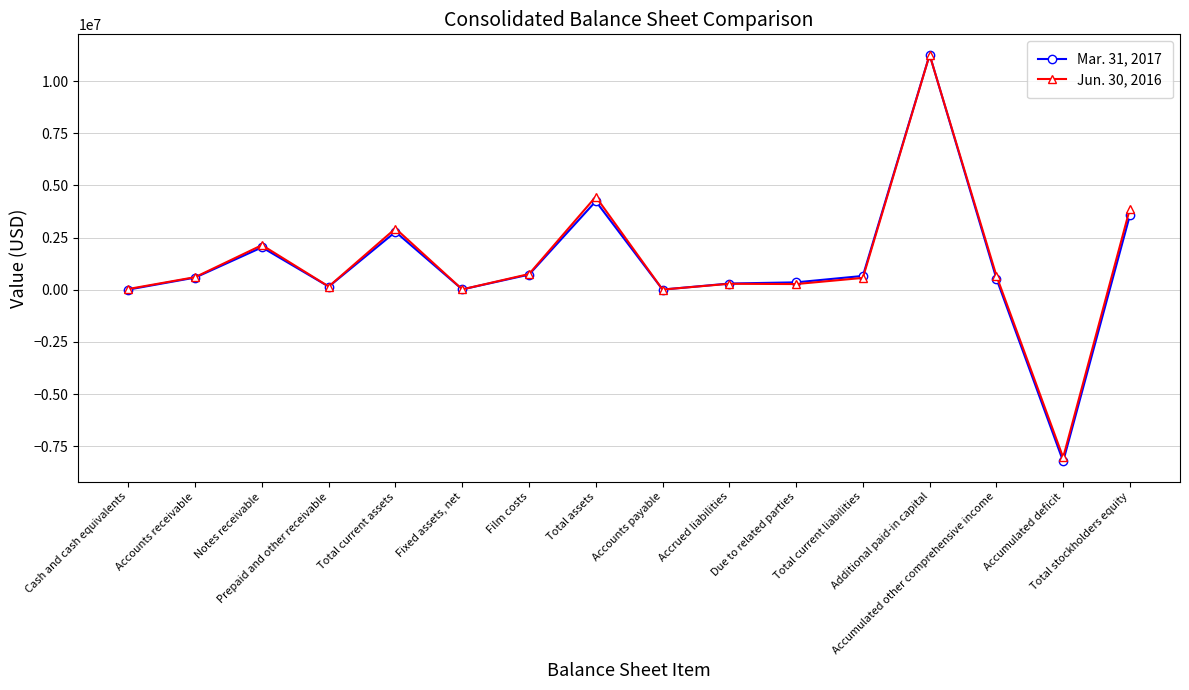

At which category does the chart reach its peak across all series?

Additional paid-in capital